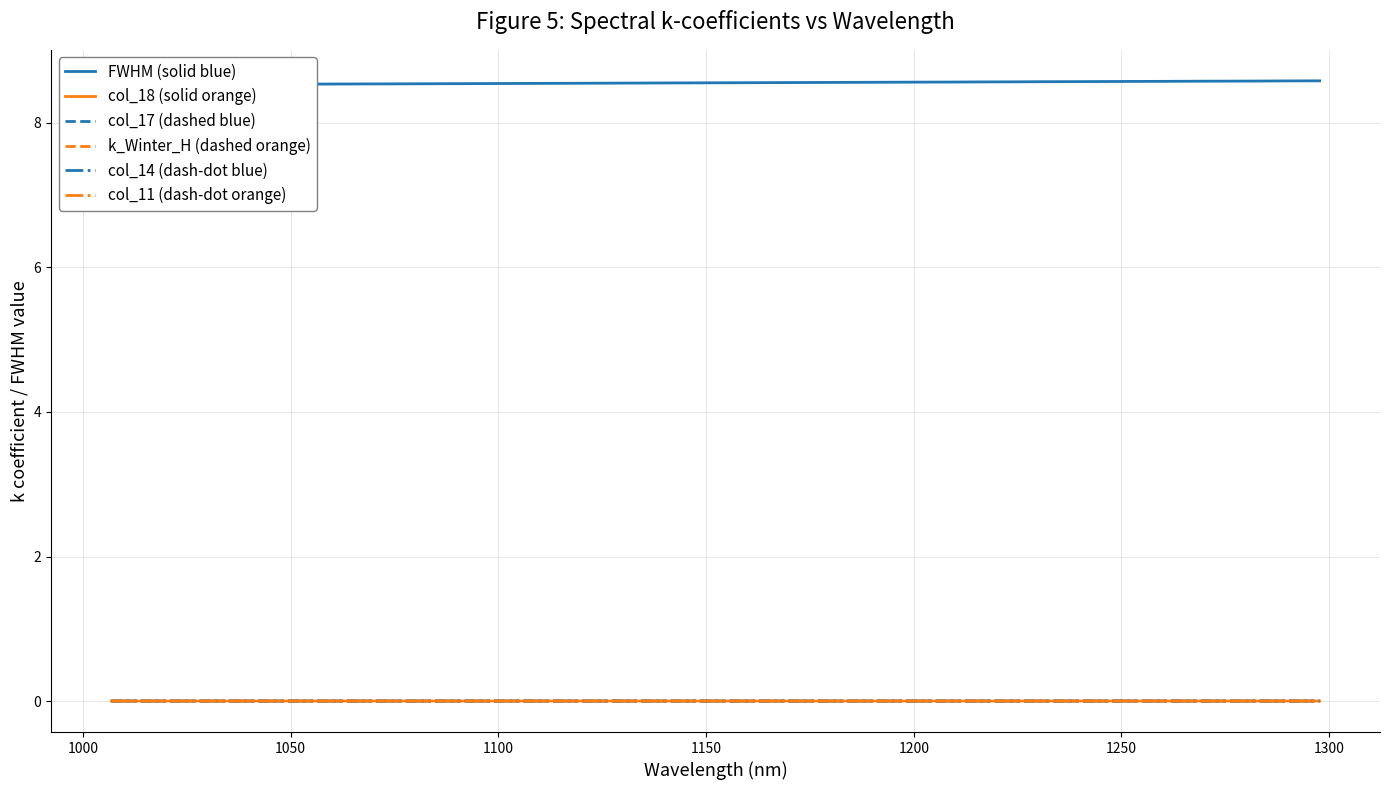

True or false: FWHM (solid blue) and col_18 (solid orange) cross at least once.

False